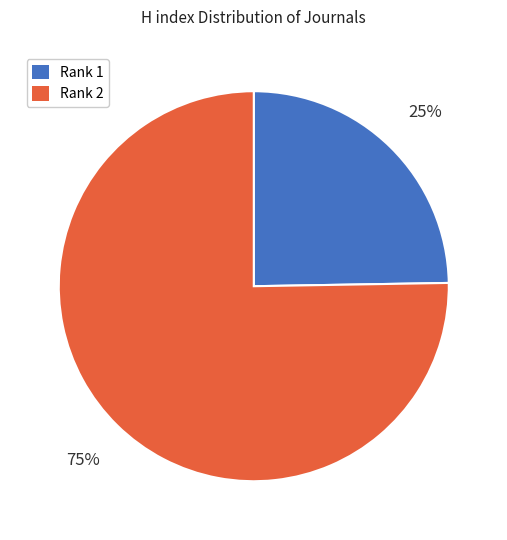

To the nearest percent, what is the average slice percentage?

50%